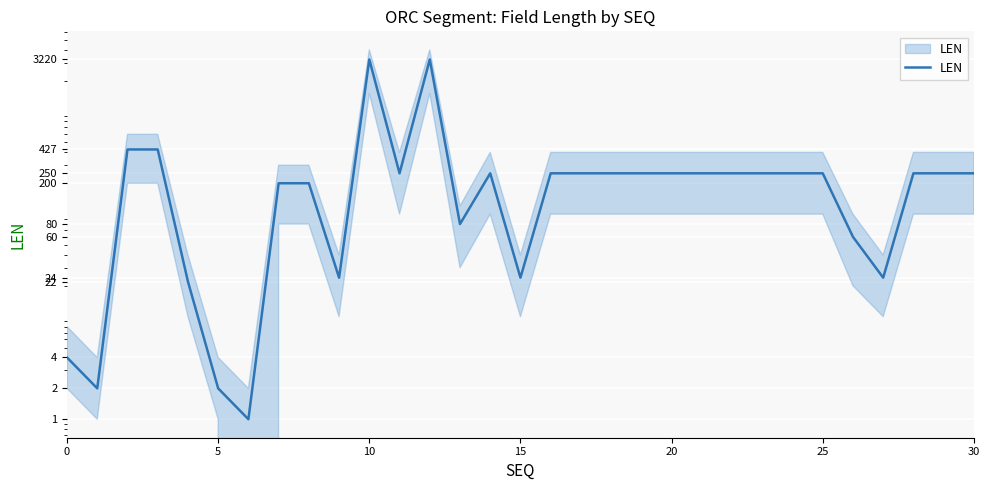

What is the difference between the values at 24 and 27?

226